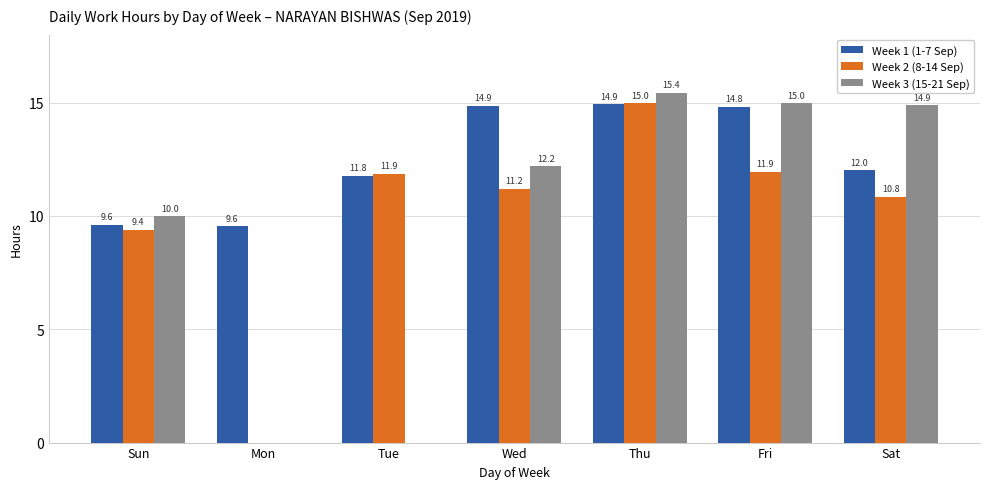

Which label corresponds to the largest value in the chart?

Thu